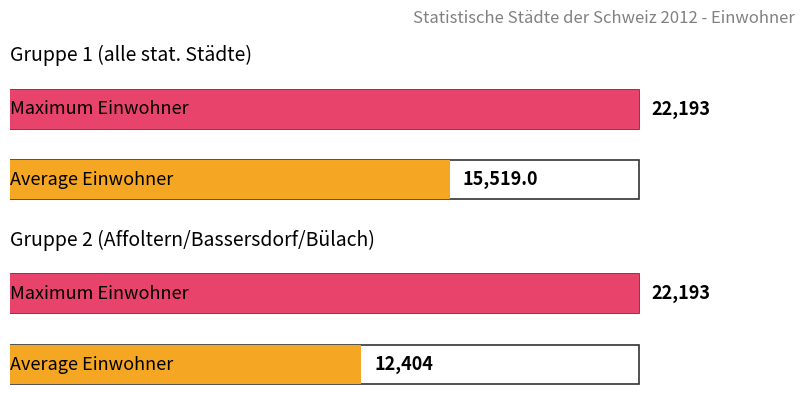

True or false: Regions-ID has a value of 27 at Bülach.

False